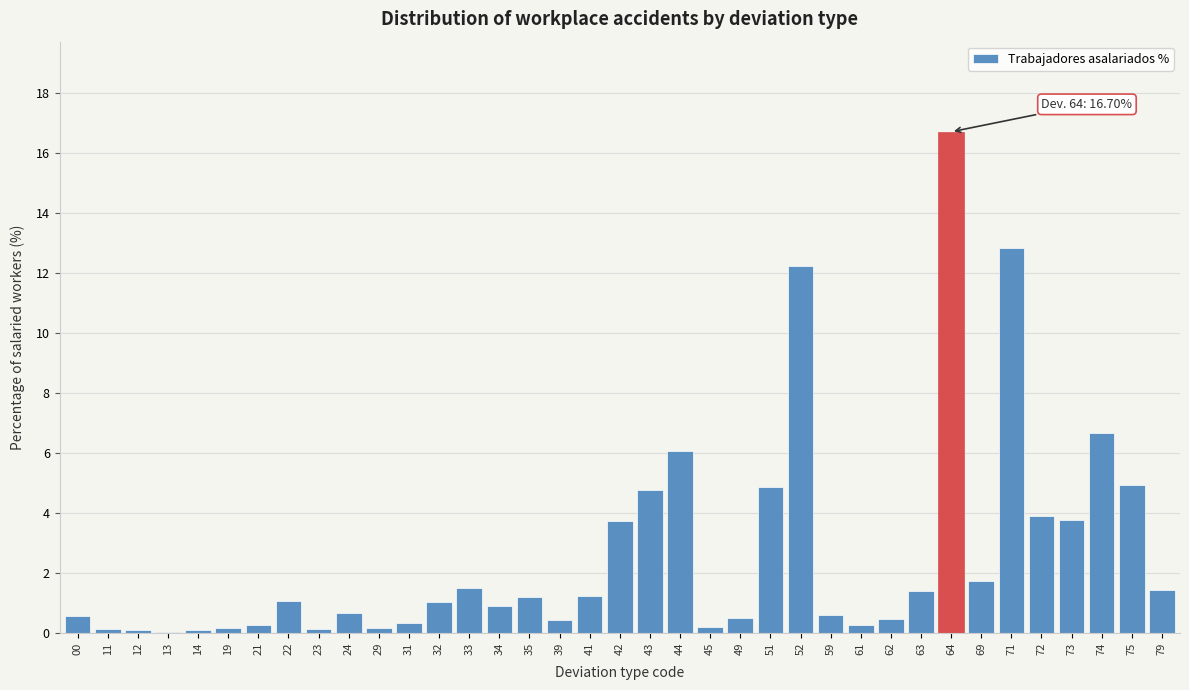

Which label corresponds to the largest value in the chart?

64